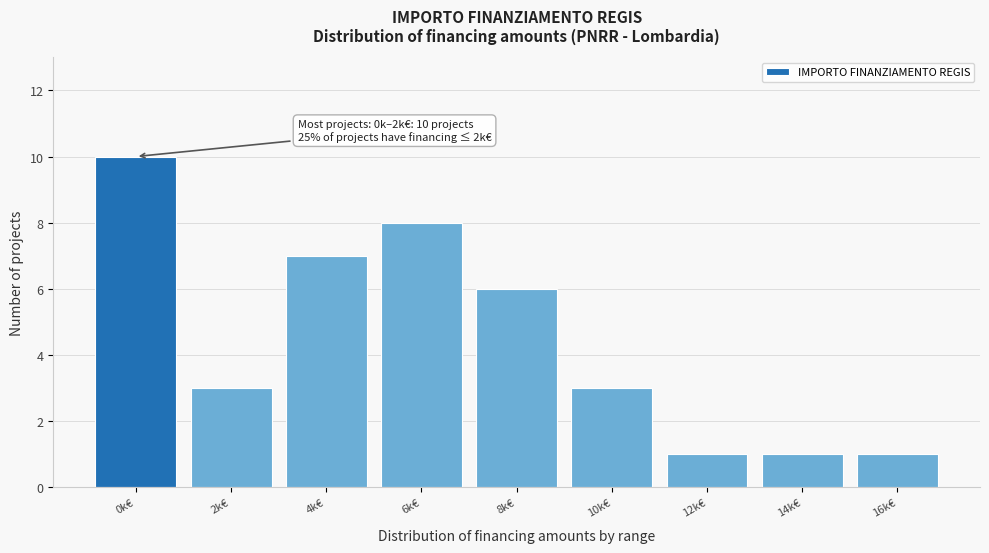

Reading left to right, transcribe all the data shown in this chart.

0k€=10	2k€=3	4k€=7	6k€=8	8k€=6	10k€=3	12k€=1	14k€=1	16k€=1